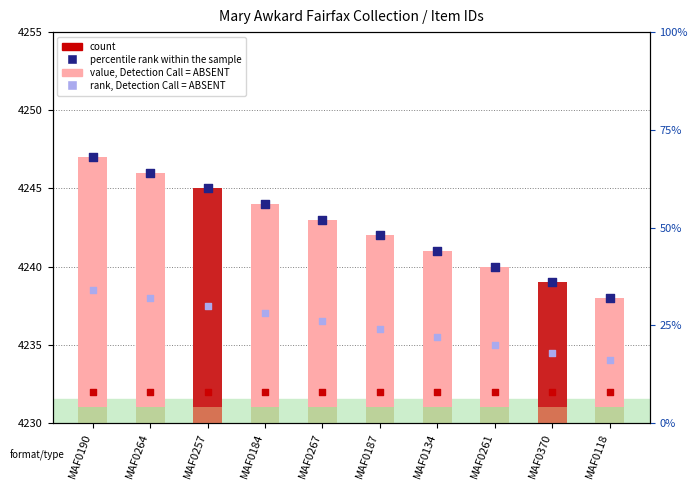

Which series contains the highest Y value?

percentile rank within the sample